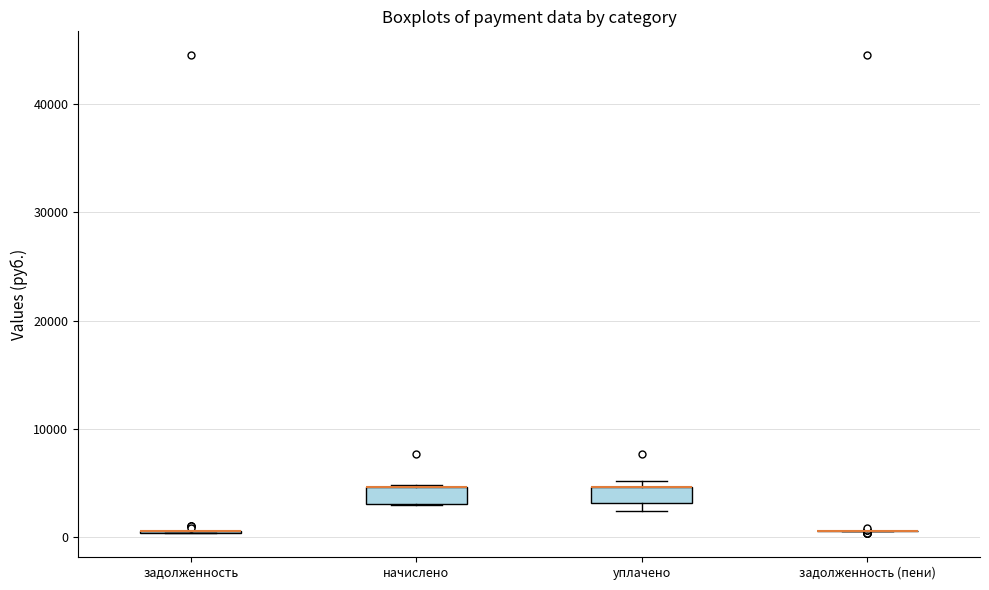

Where is the lower edge of the box for начислено on the y-axis? The values are not printed on the chart, so give them approximately, as read against the axis.

3000